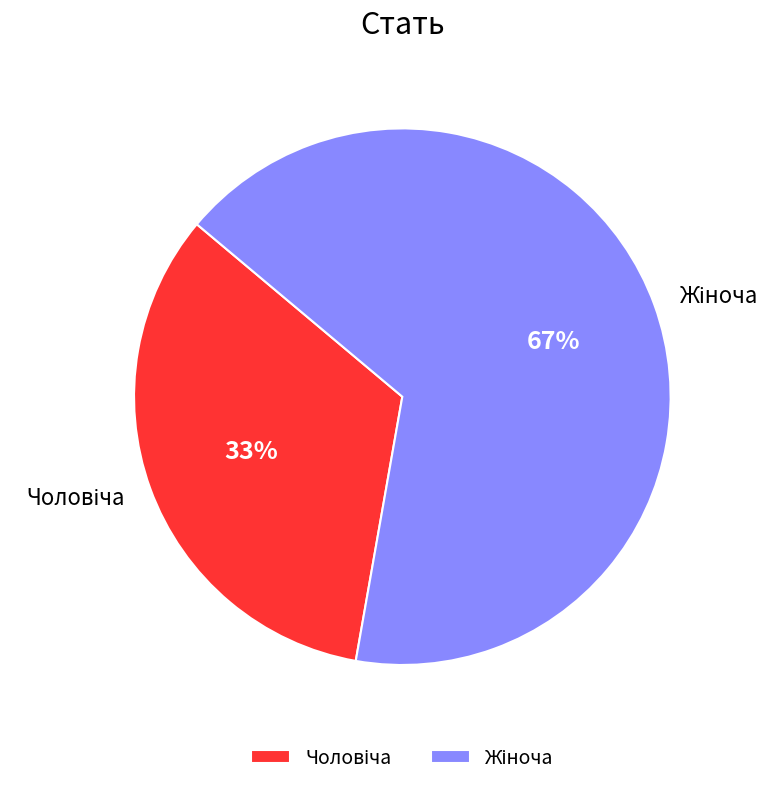

To the nearest percent, what is the average slice percentage?

50%